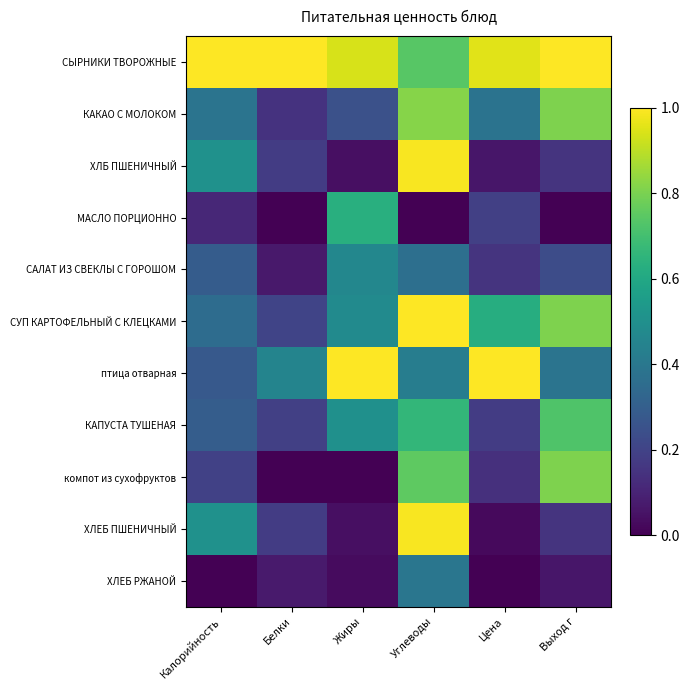

What is the spread (max minus min) of values at Цена?

1.0